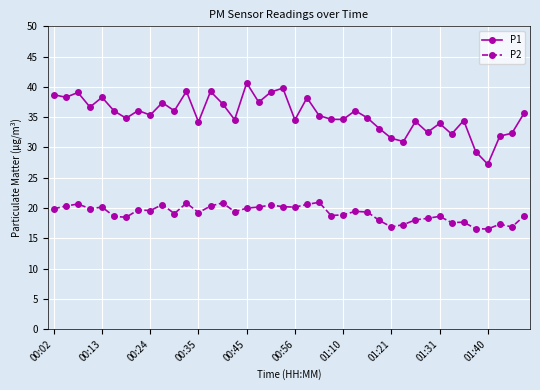

What is the lowest value of the P2 series?

16.6